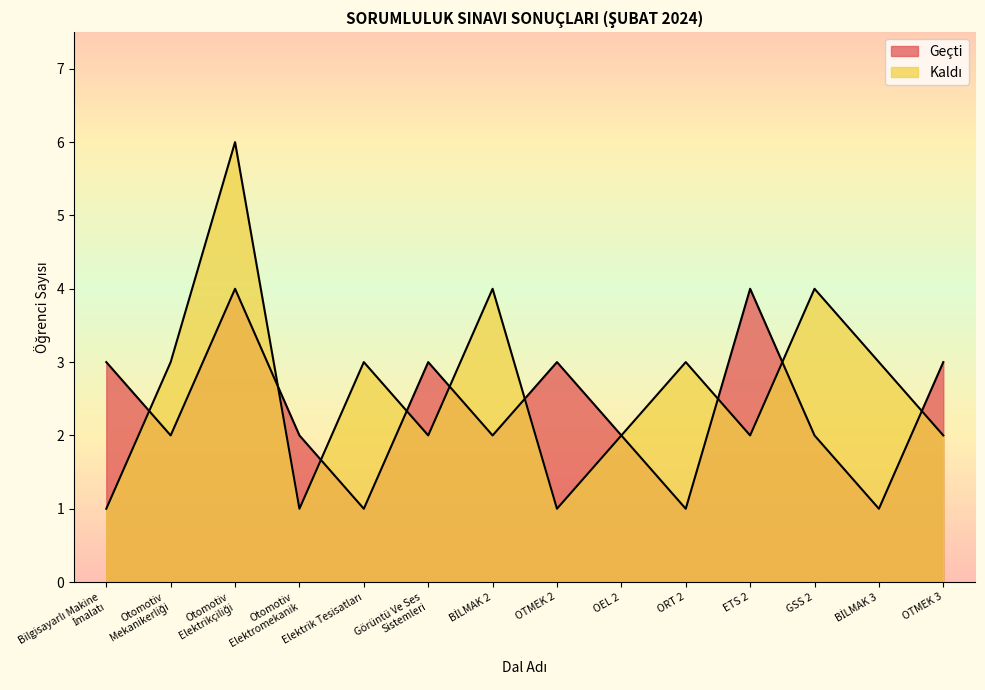

What is the difference between the highest and lowest values at Elektrik Tesisatları?

2